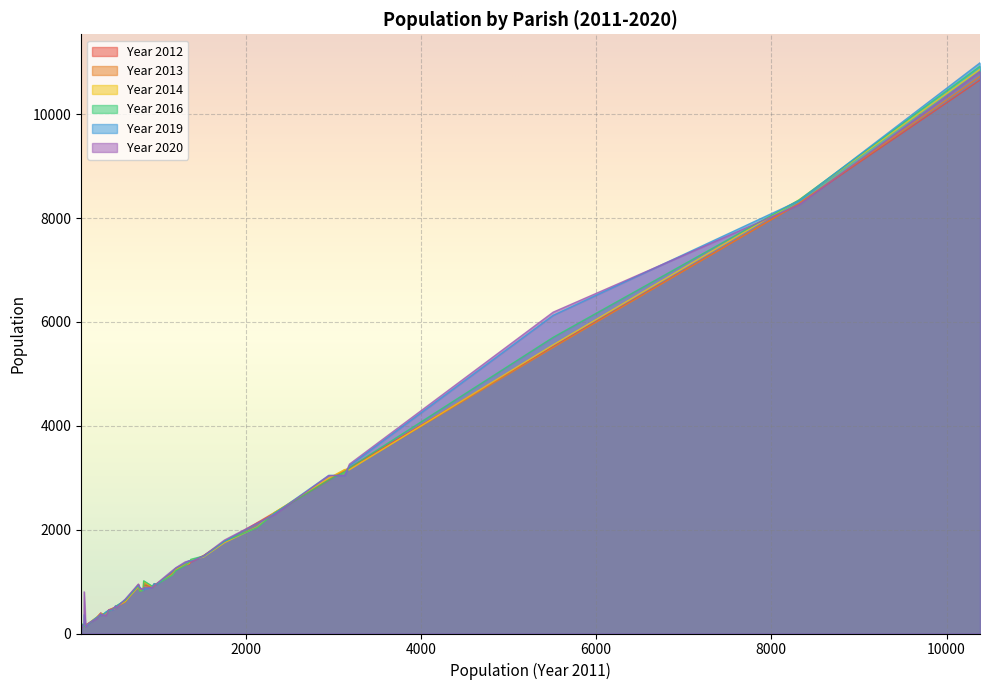

What is the sum of all Year 2013 values?

60057